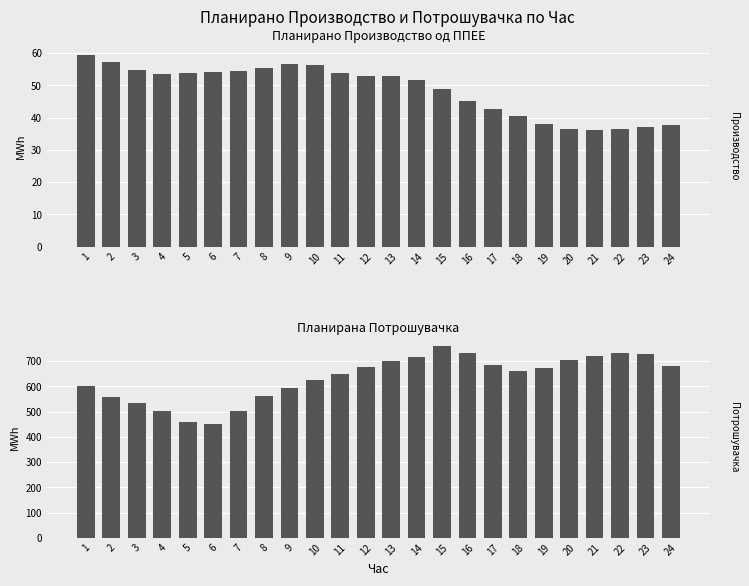

How many bars are there in total?

48